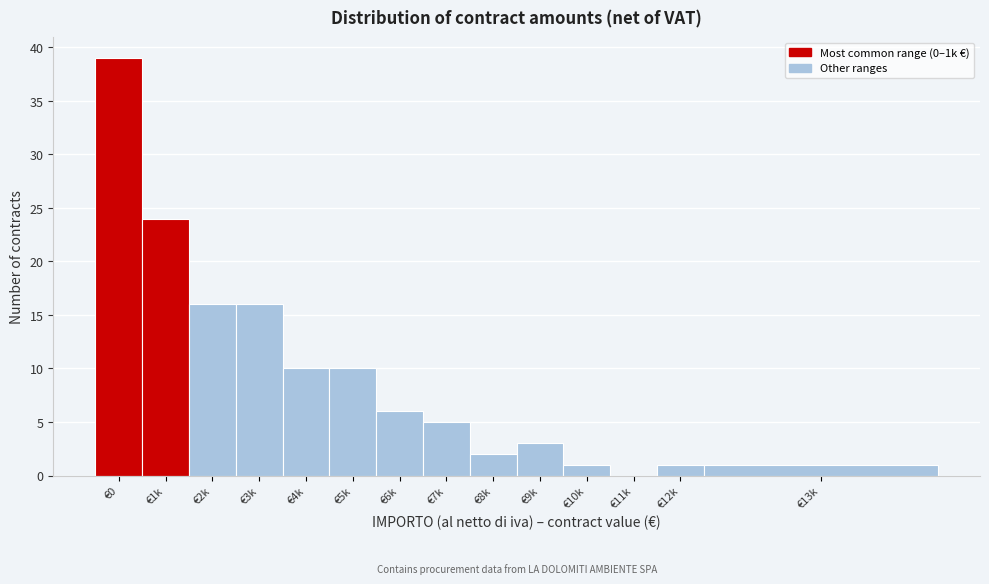

What is the ratio of the value at €13k to the value at €10k?

1.0